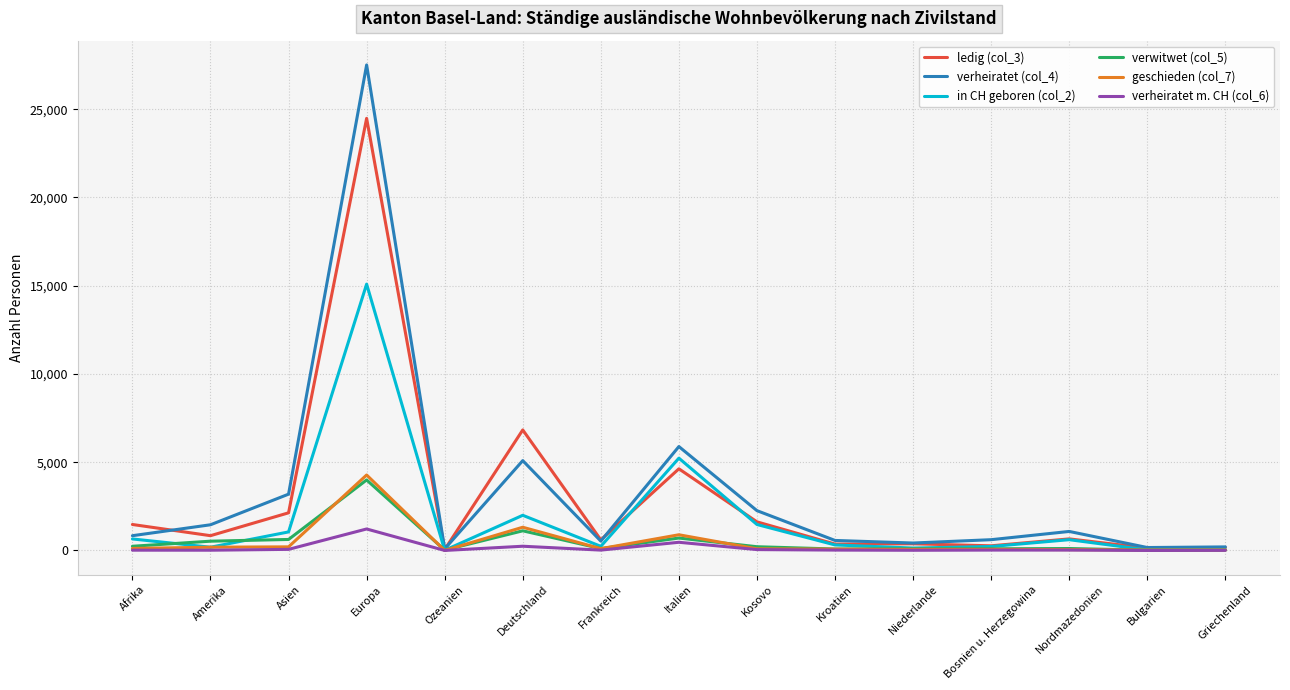

Which series has the largest range (max minus min)?

verheiratet (col_4)